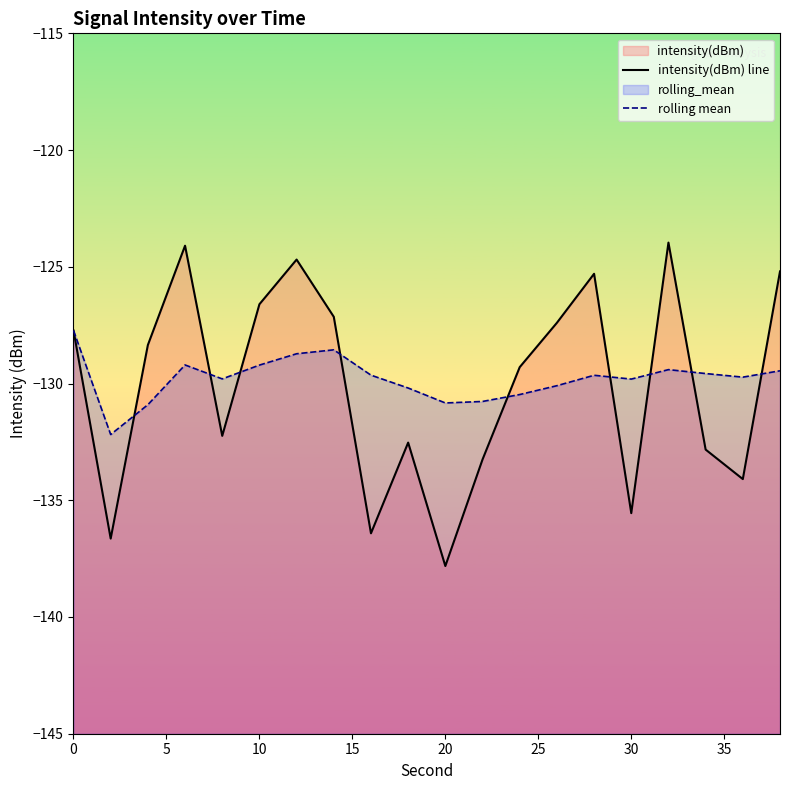

What is the maximum value for intensity(dBm) line?

-124.0